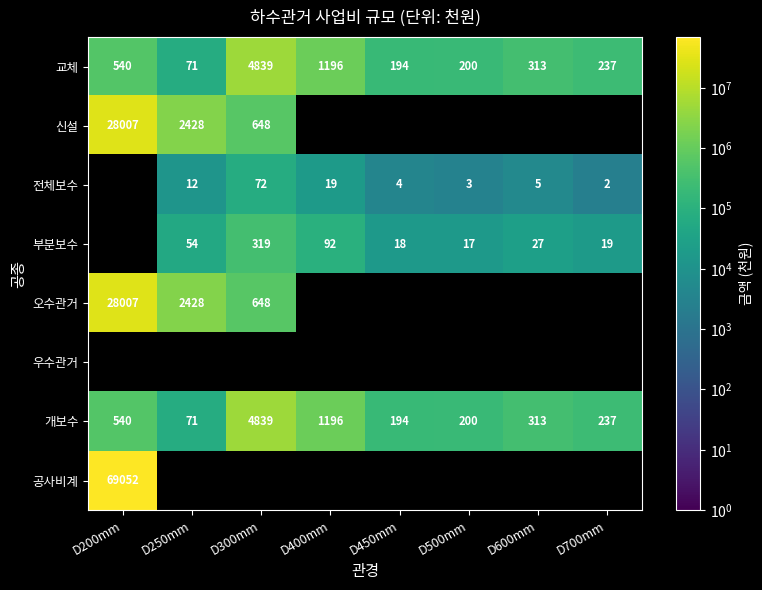

The 교체 series shows 539812.0 at D200mm. True or false?

True